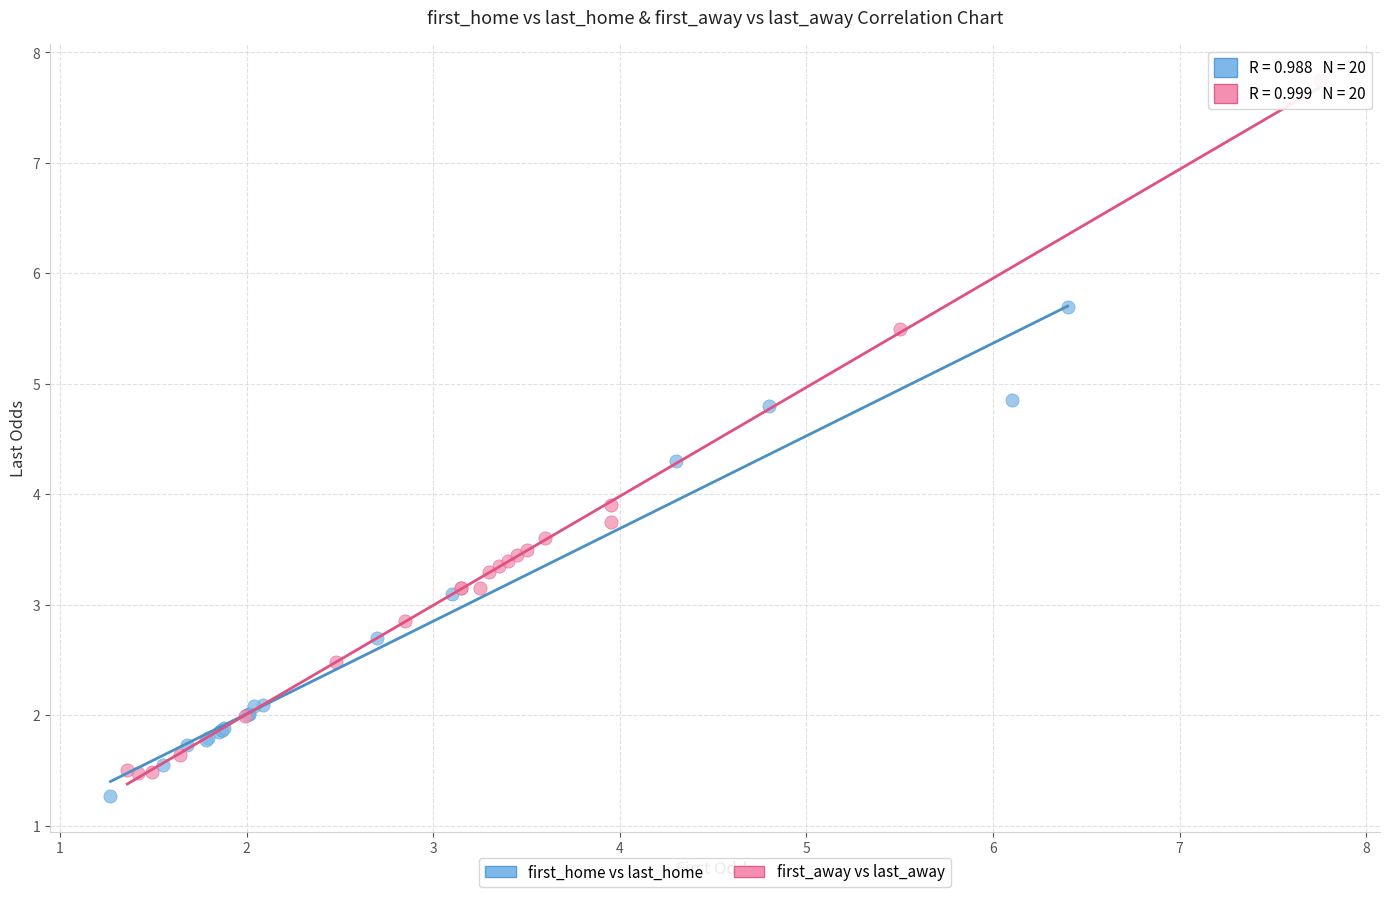

Which series has the largest Y range (max minus min)?

first_away vs last_away